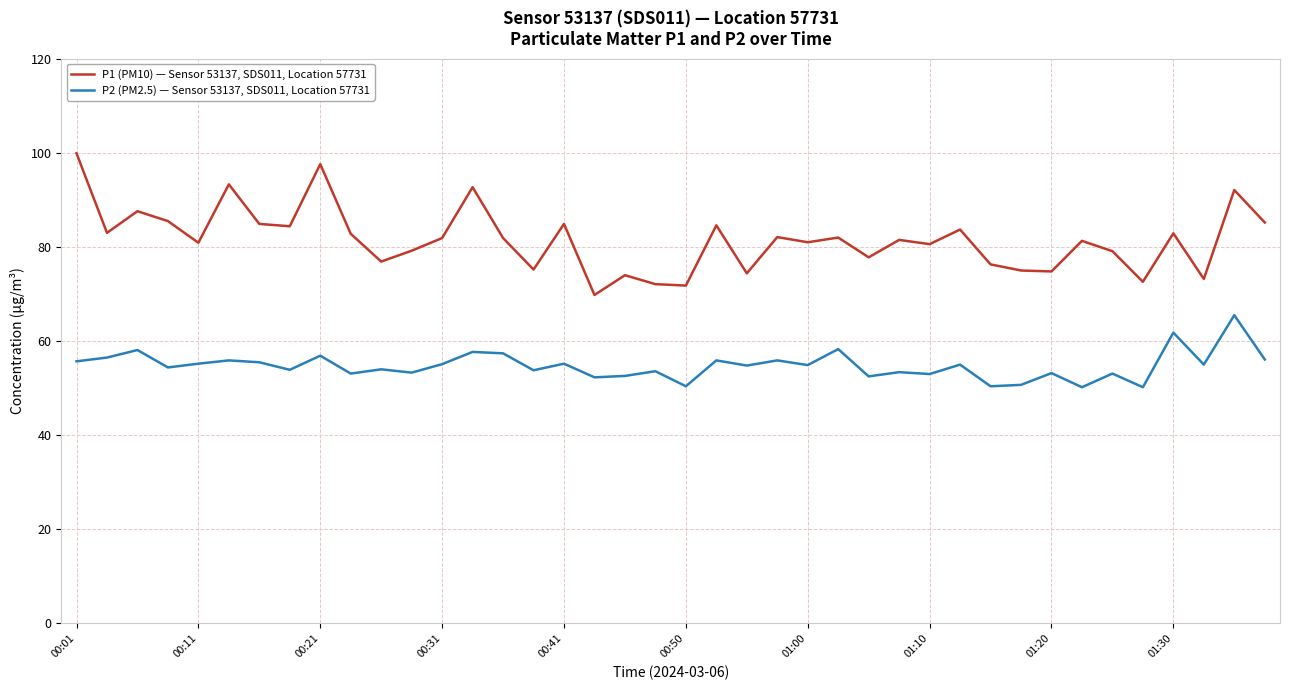

At how many categories does at least one series exceed 58?

40